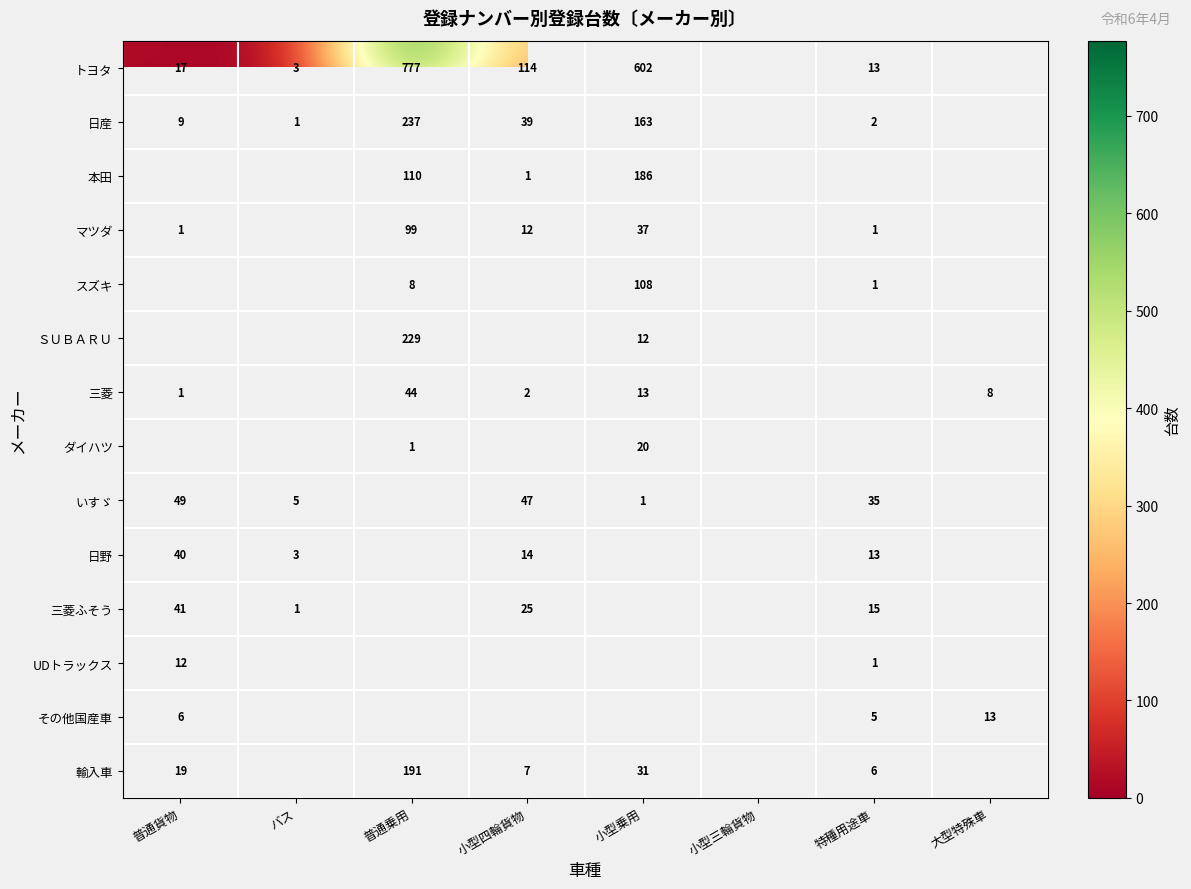

At how many categories does at least one series exceed 34?

5